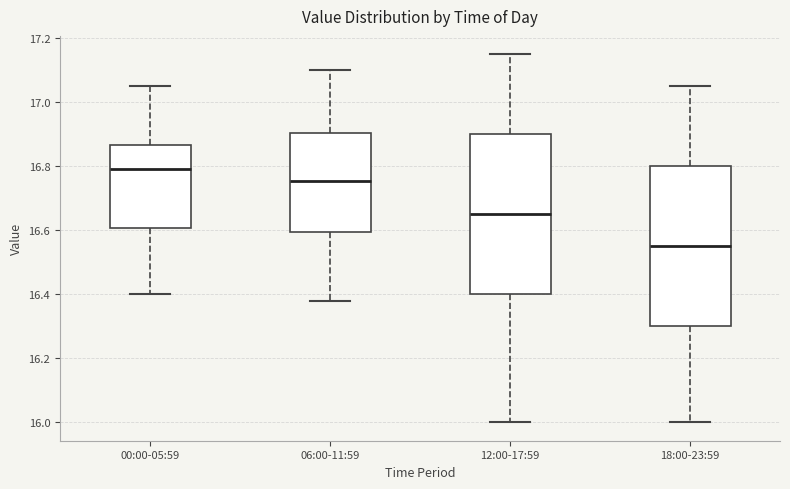

Reading left to right, read every box against the y-axis: the position of its median line, the range the box covers, and the ends of its whiskers. The values are not printed on the chart, so give them approximately, as read against the axis.

00:00-05:59: median 16.80, box 16.60 to 16.86, whiskers 16.40 to 17.06
06:00-11:59: median 16.76, box 16.60 to 16.90, whiskers 16.38 to 17.10
12:00-17:59: median 16.66, box 16.40 to 16.90, whiskers 16.00 to 17.16
18:00-23:59: median 16.56, box 16.30 to 16.80, whiskers 16.00 to 17.06